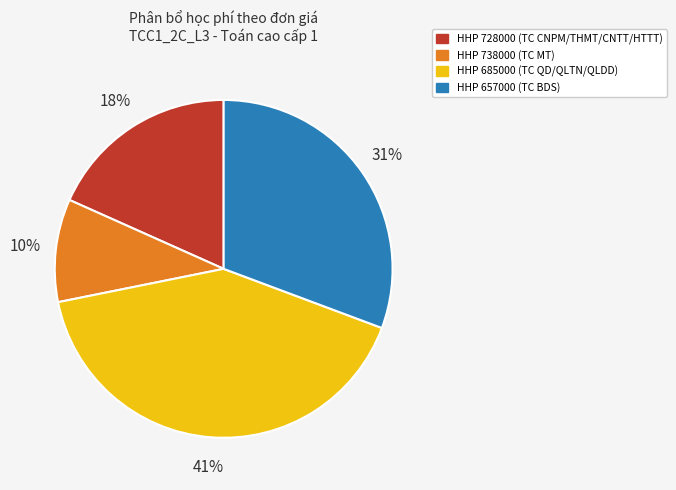

Is the sum of HHP 728000 (TC CNPM/THMT/CNTT/HTTT) and HHP 657000 (TC BDS) greater than half?

No